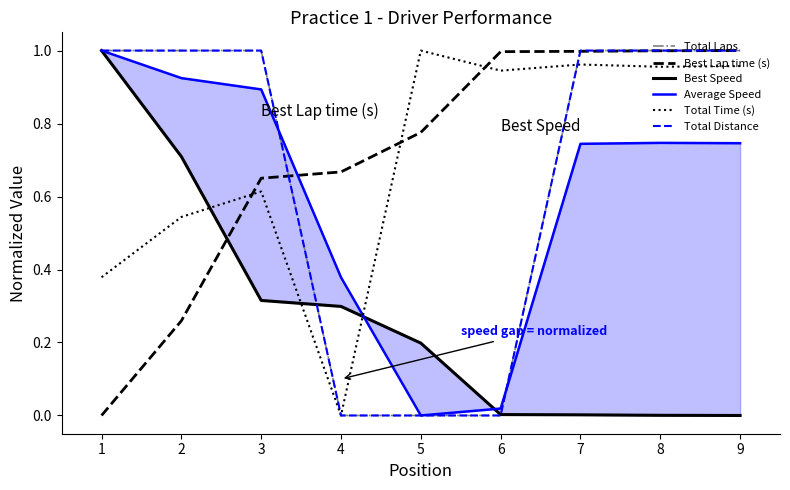

Which series has the largest total across all categories?

Total Time (s)